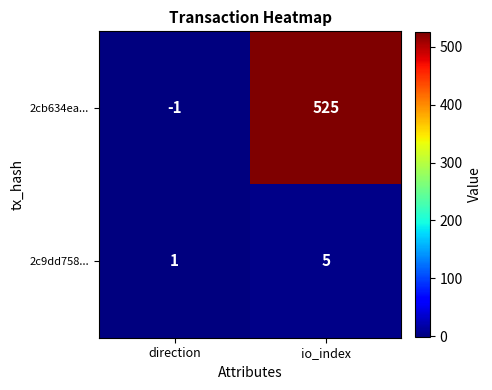

Is it true that 2cb634ea... equals 525 at io_index?

True